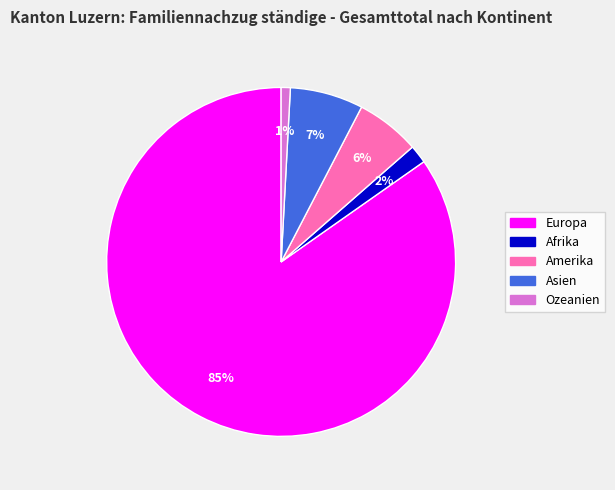

To the nearest percent, what is the combined percentage of Amerika and Afrika?

8%